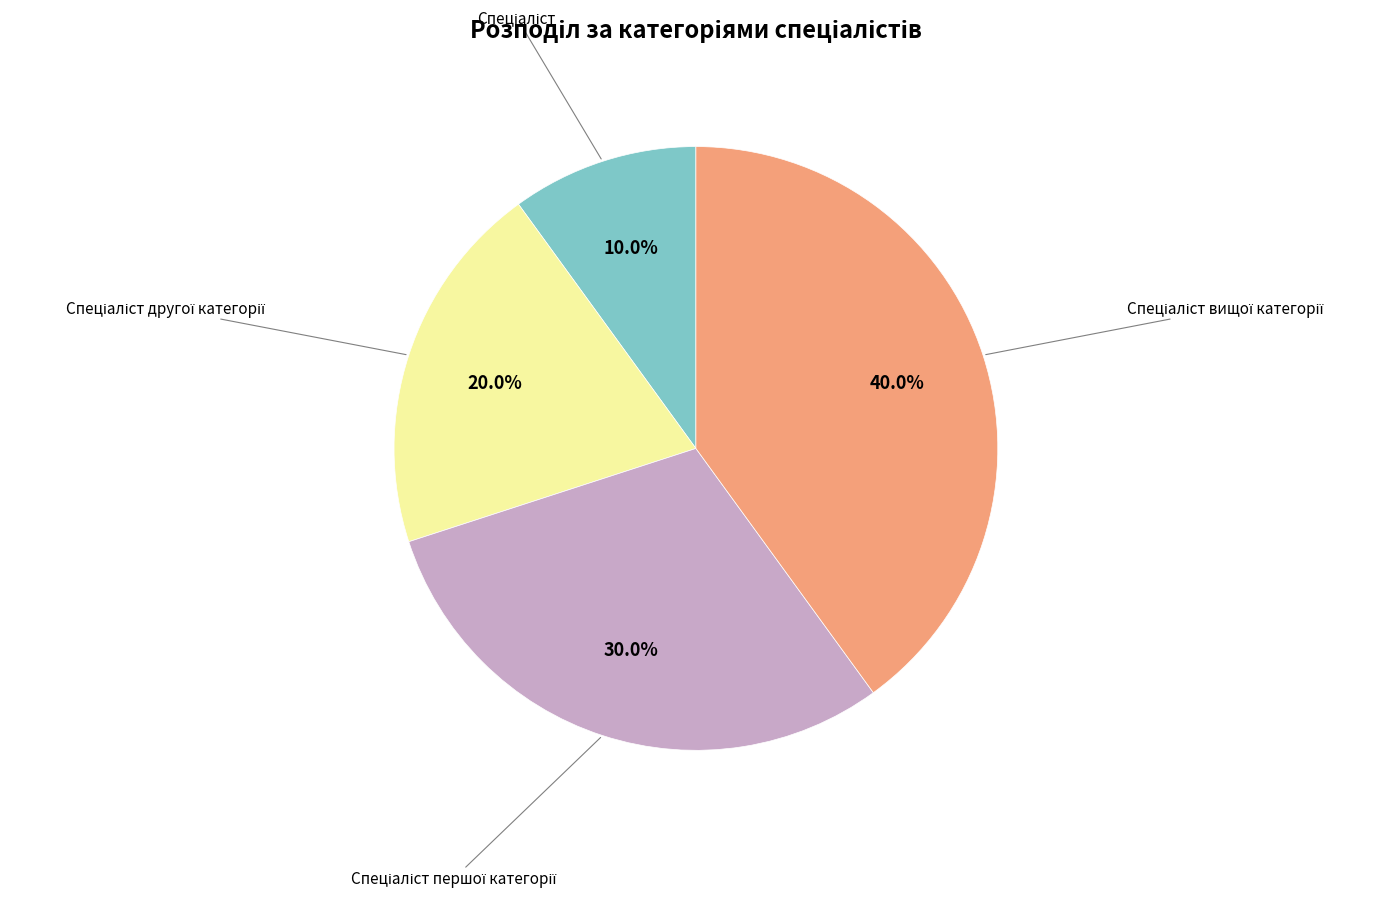

Is there a majority slice in this chart?

No